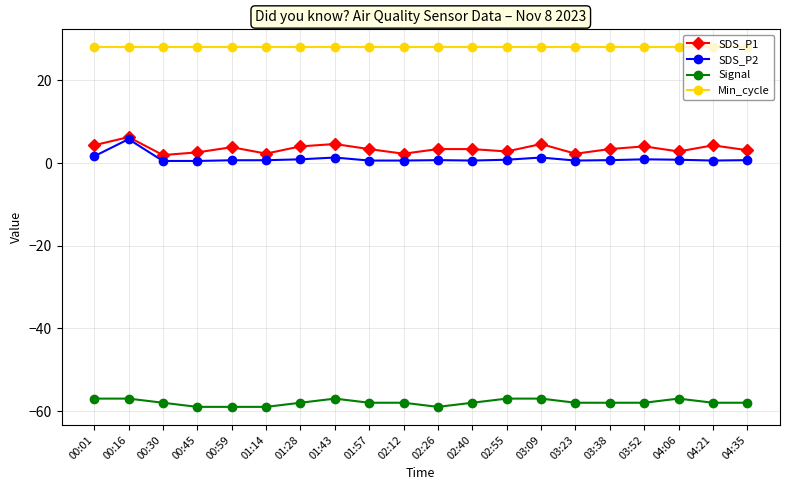

How many lines are shown in the chart?

4